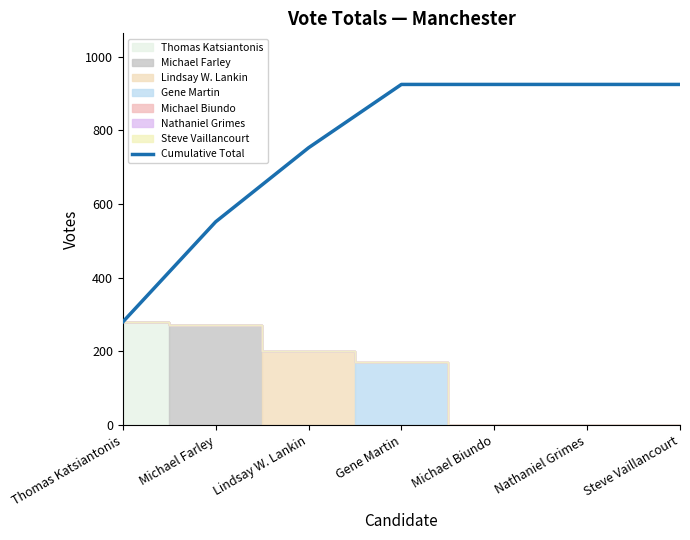

Reading left to right, what are all the values shown in this chart?

280	552	753	925	925	925	925